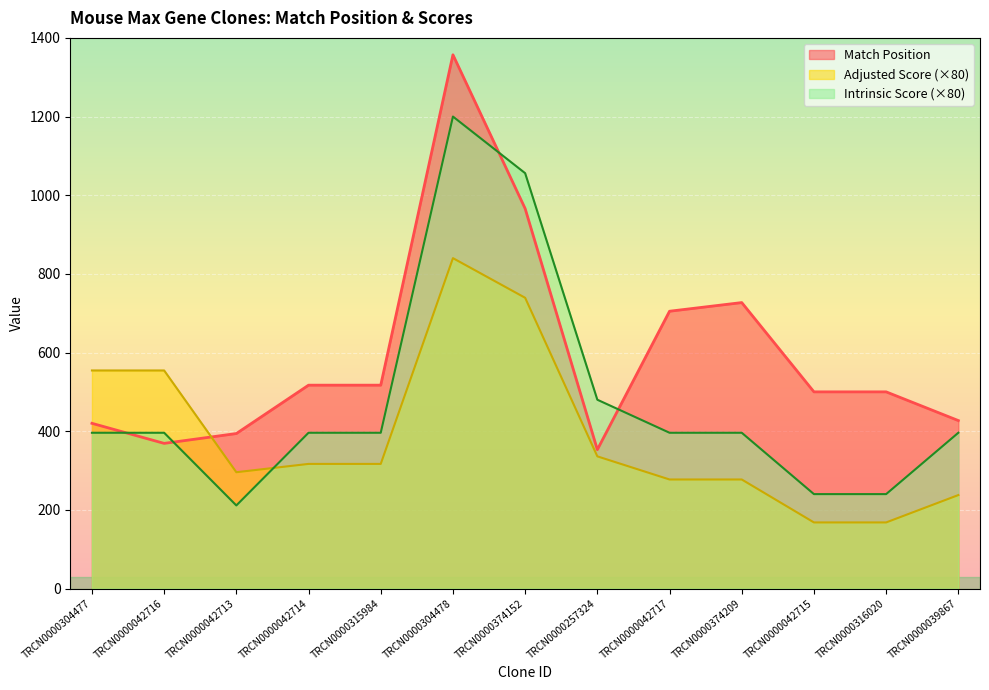

What is the sum of all Intrinsic Score values?

6199.2